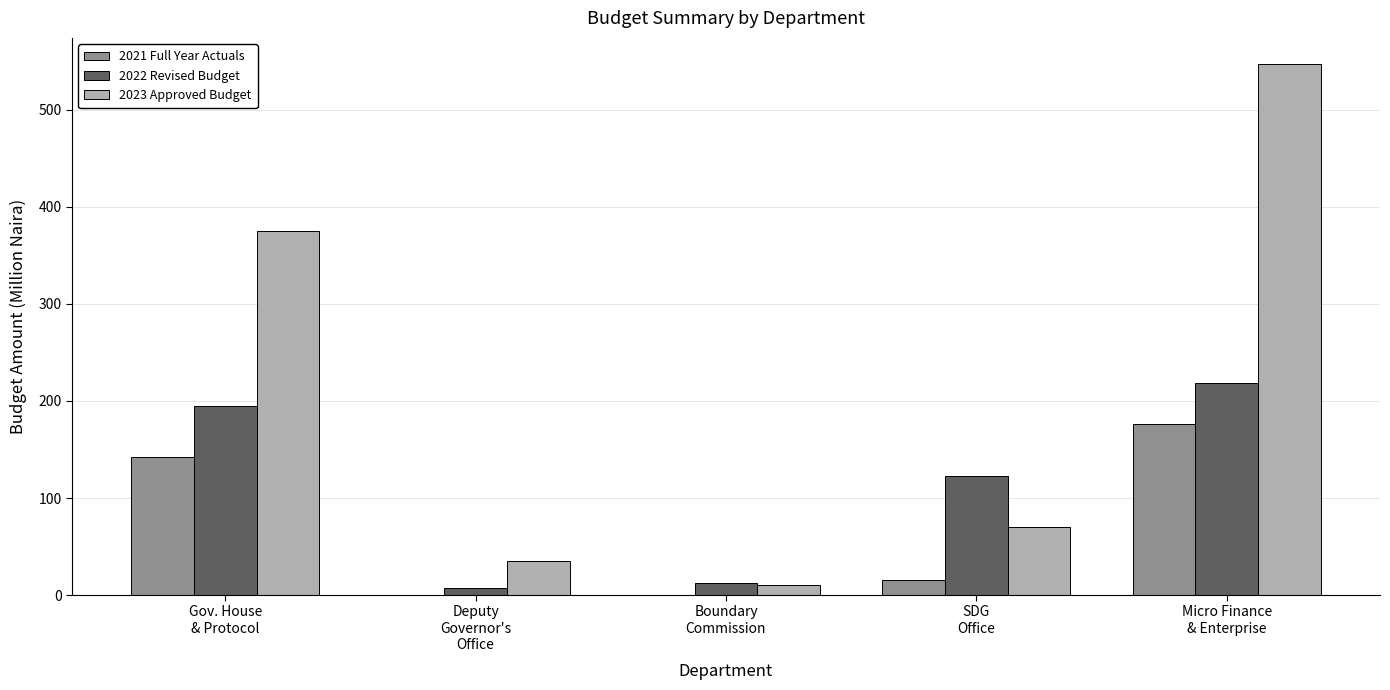

What is the maximum value for 2023 Approved Budget?

546.8